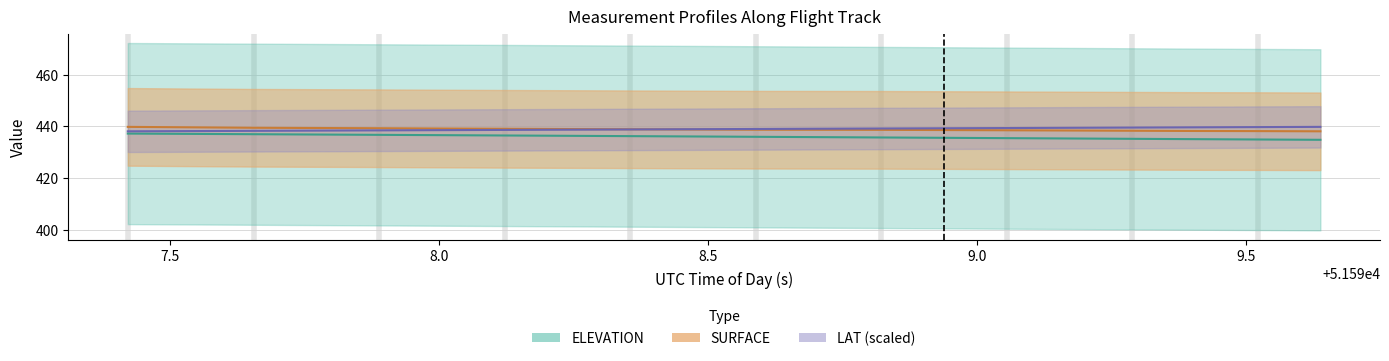

Which series has the widest spread of values?

ELEVATION